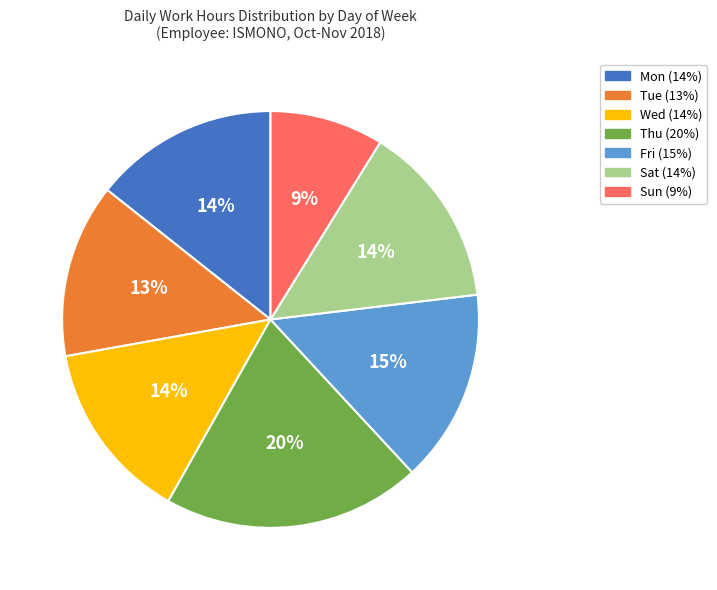

True or false: Fri accounts for 21% of the total.

False